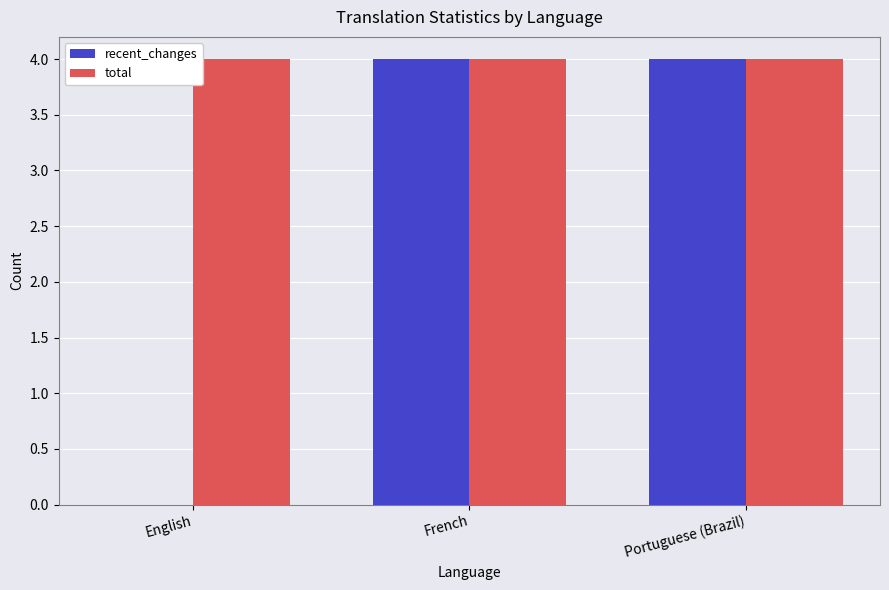

What is the sum of the recent_changes values at French and English?

4